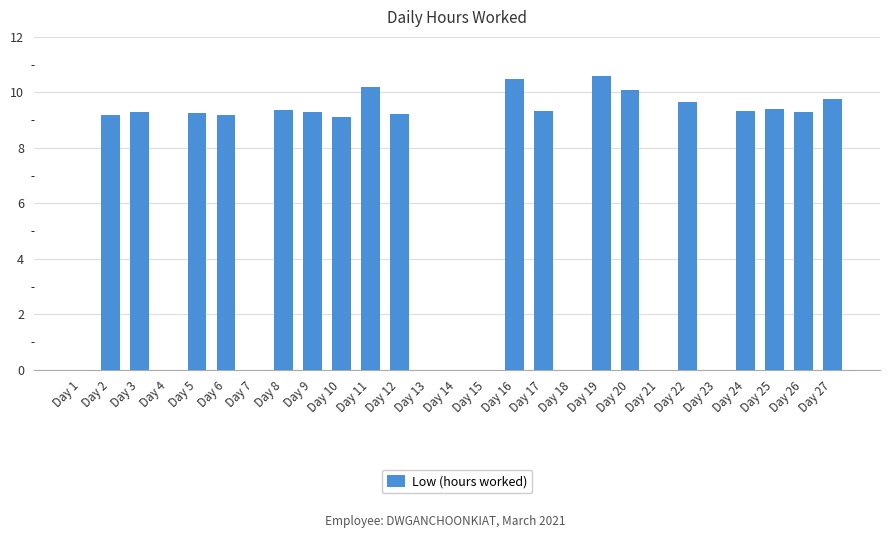

What is the average value?

6.4